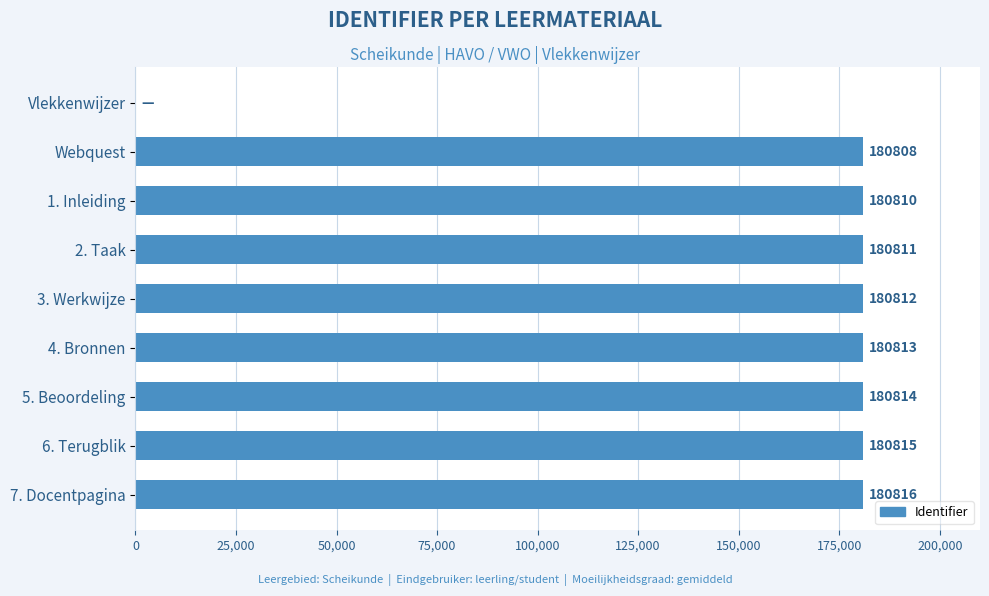

The chart shows a value of 74067 at Vlekkenwijzer. True or false?

False